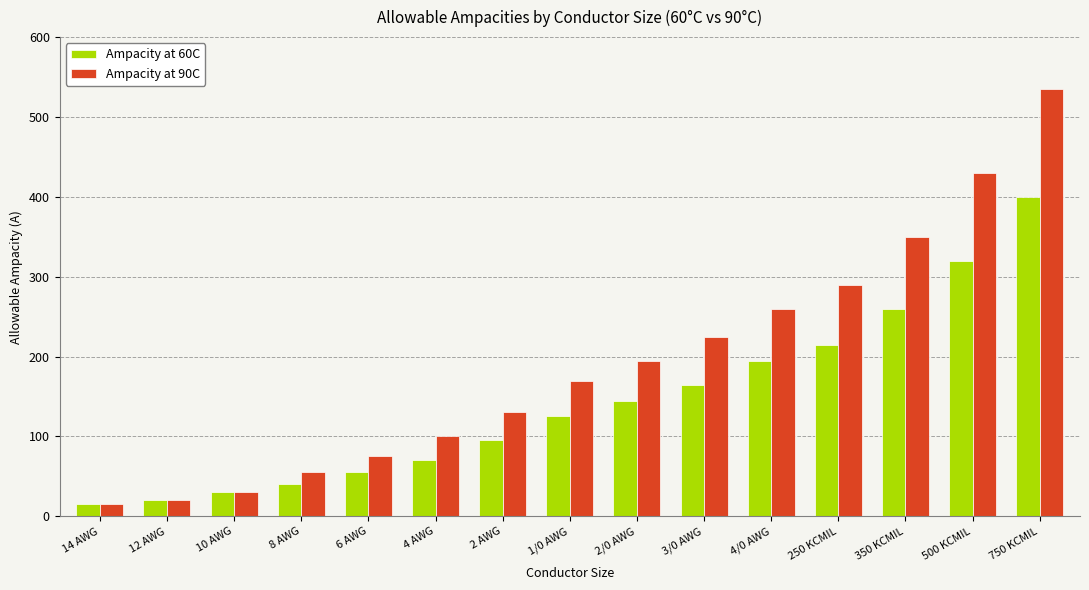

The value of Ampacity at 60C at 3/0 AWG is 165. True or false?

True